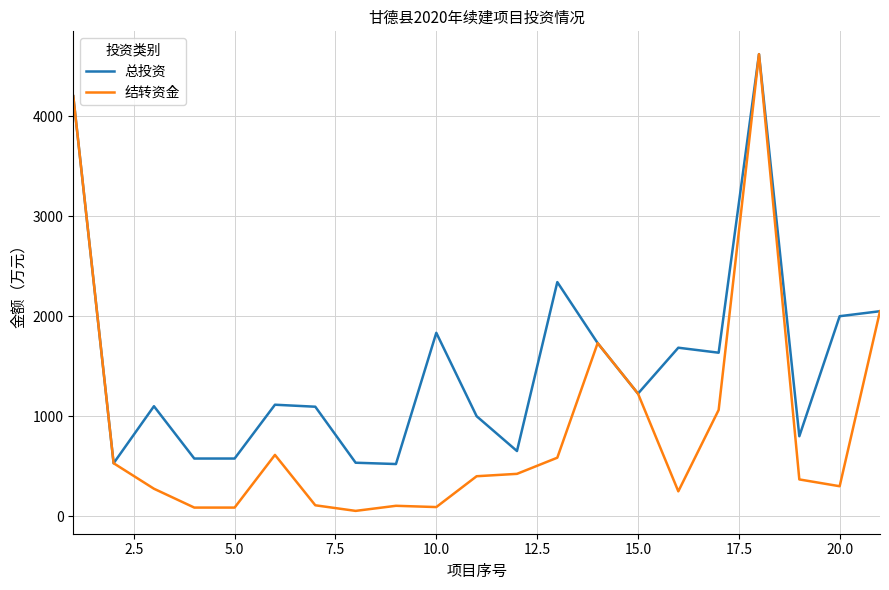

What is the average value of the 结转资金 series?

912.7